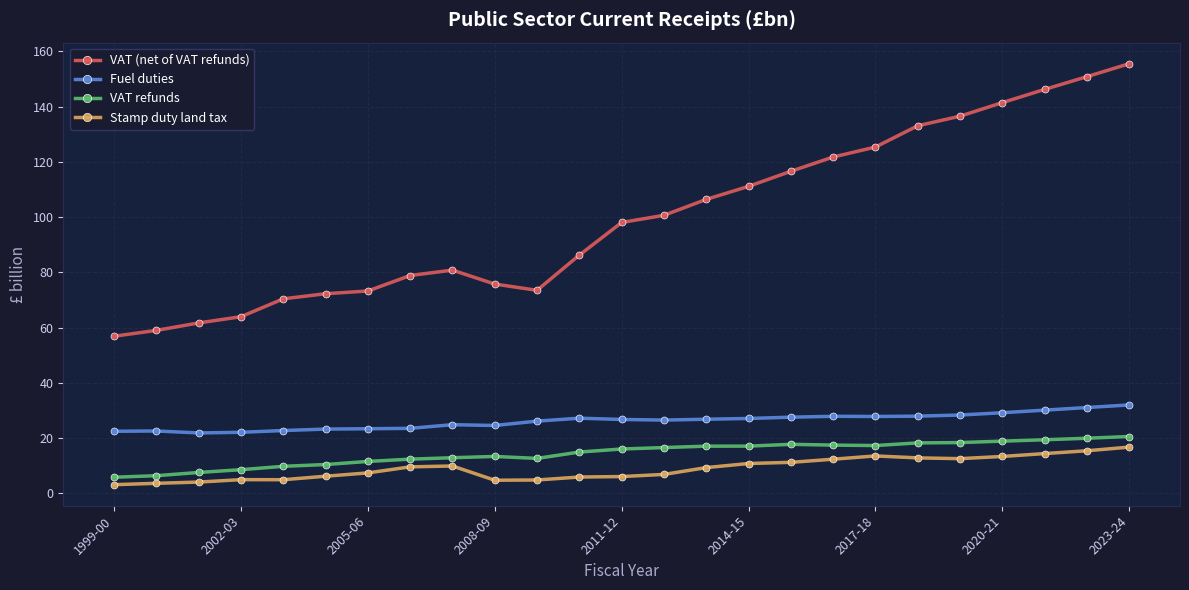

True or false: VAT (net of VAT refunds) and Stamp duty land tax intersect in this chart.

False